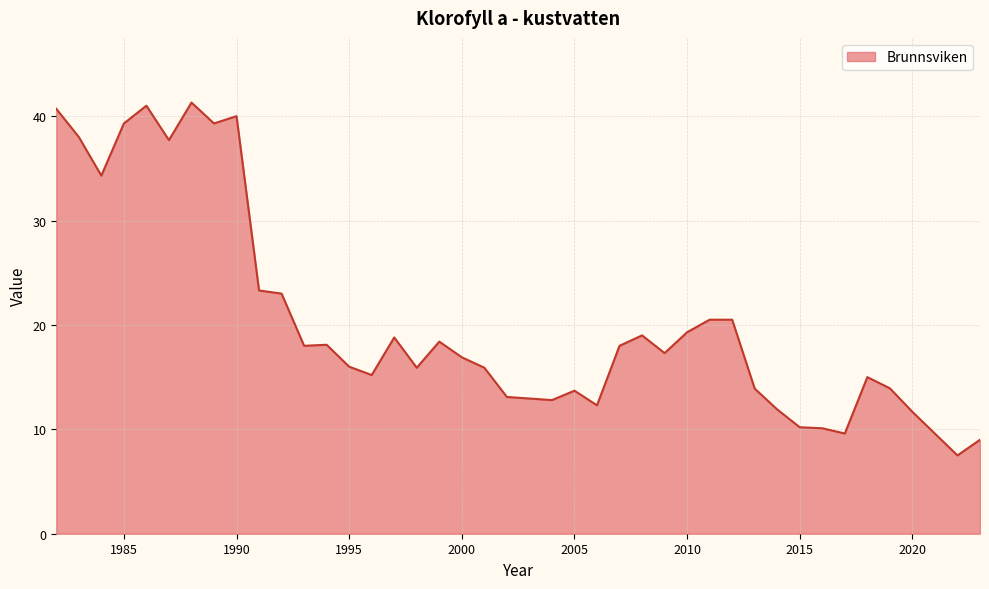

What is the minimum value shown in the chart?

7.5